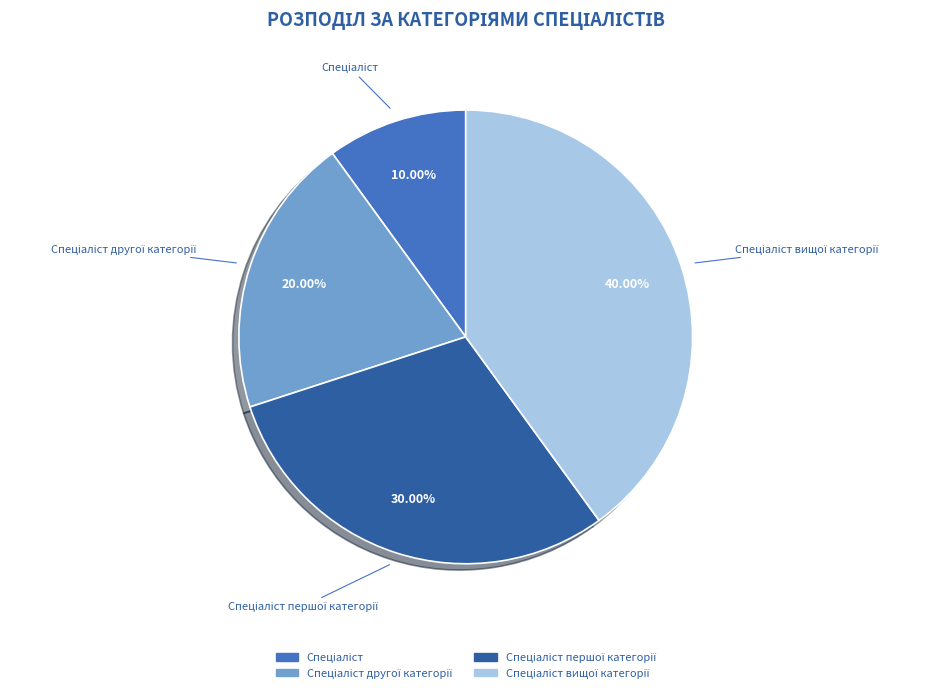

Count the number of slices in the pie.

4